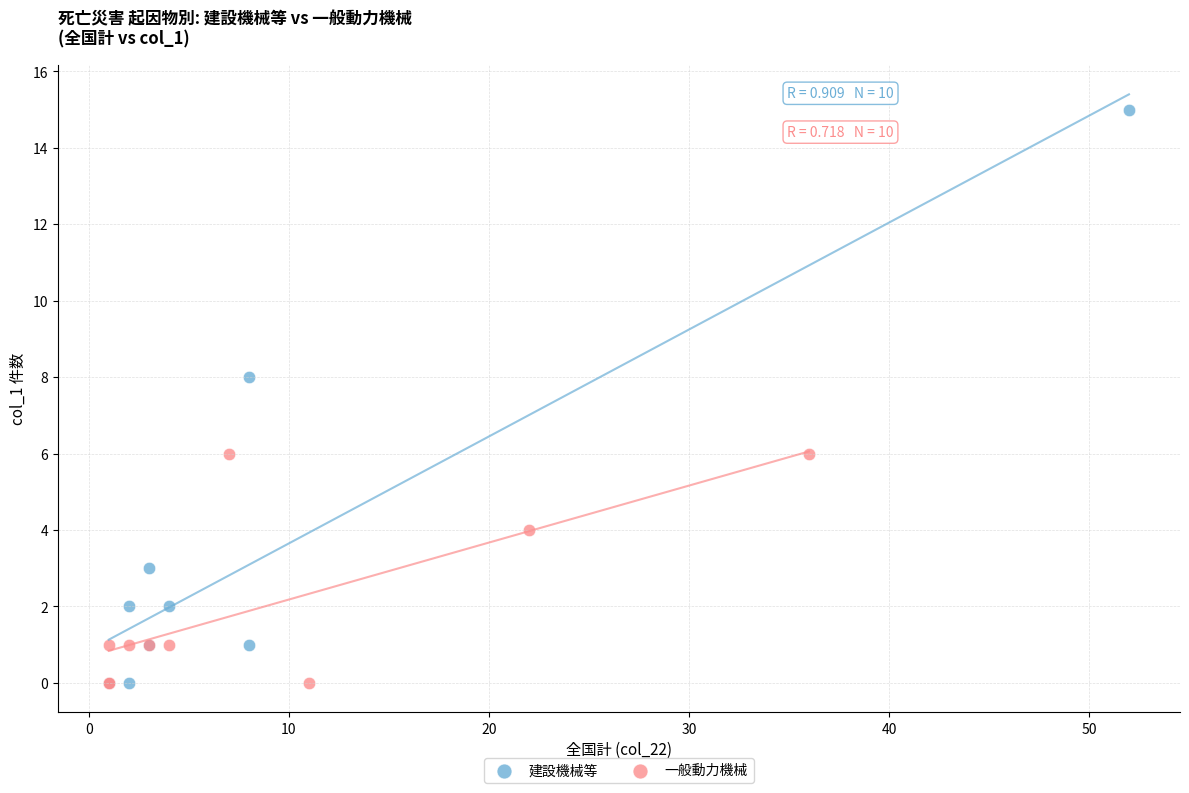

Which series has the largest Y range (max minus min)?

建設機械等